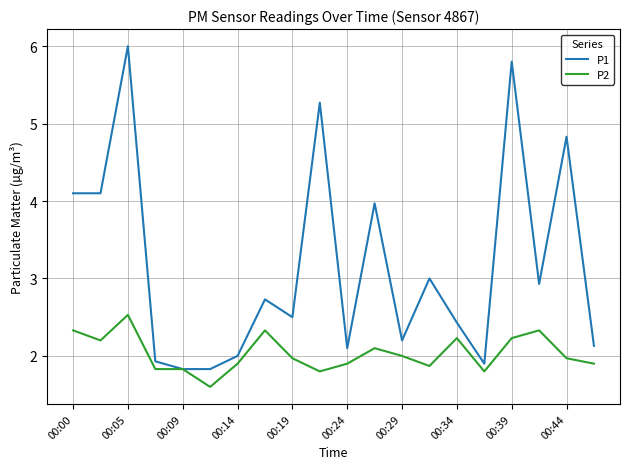

Which series has the largest total across all categories?

P1